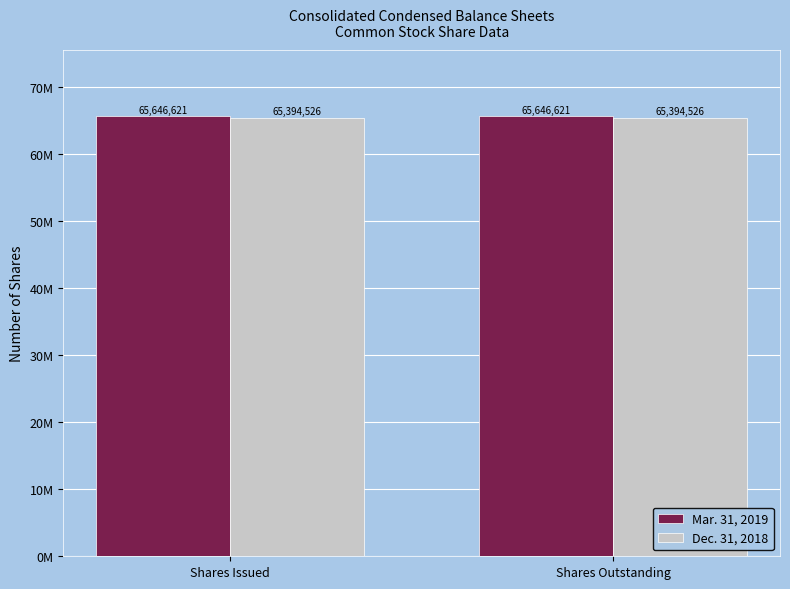

Does the chart contain stacked bars?

No